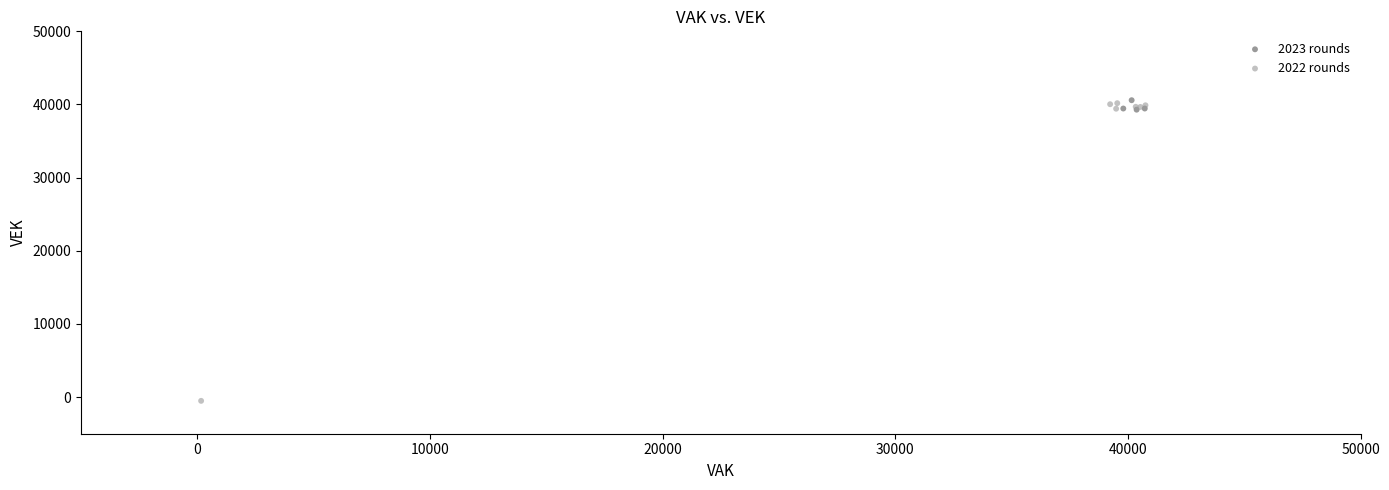

Which series has the widest spread of Y values?

2022 rounds